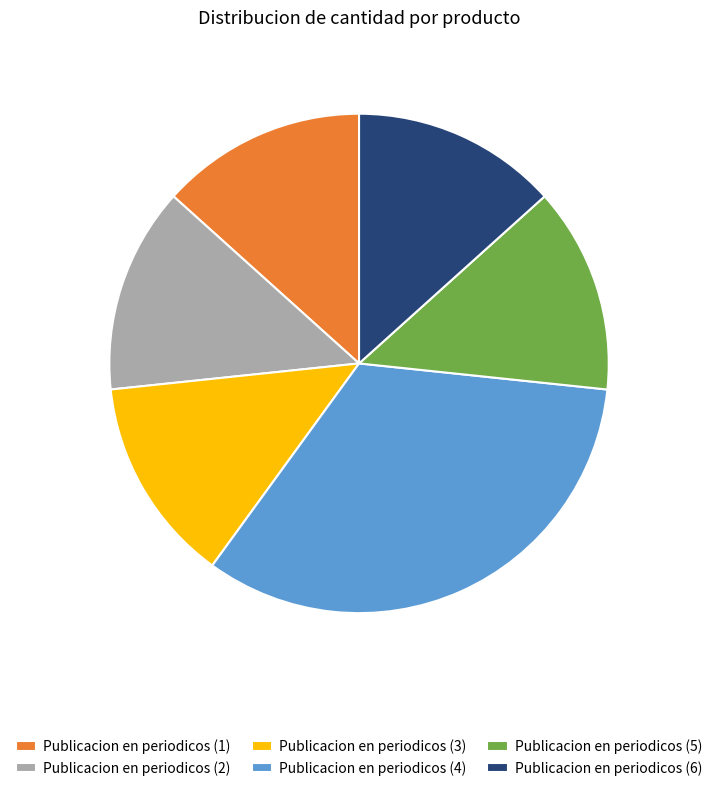

Which category has the biggest portion of the pie?

Publicacion en periodicos (4)